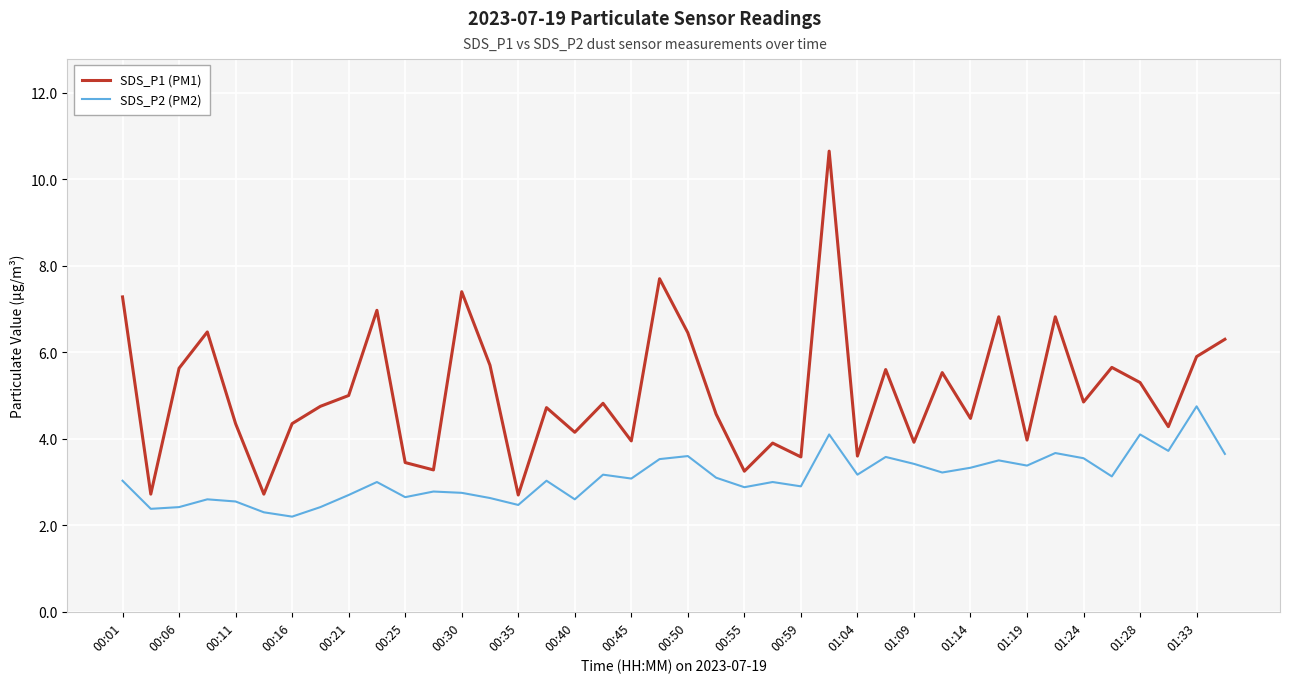

How many interior local valleys does the SDS_P1 (PM1) series have?

14